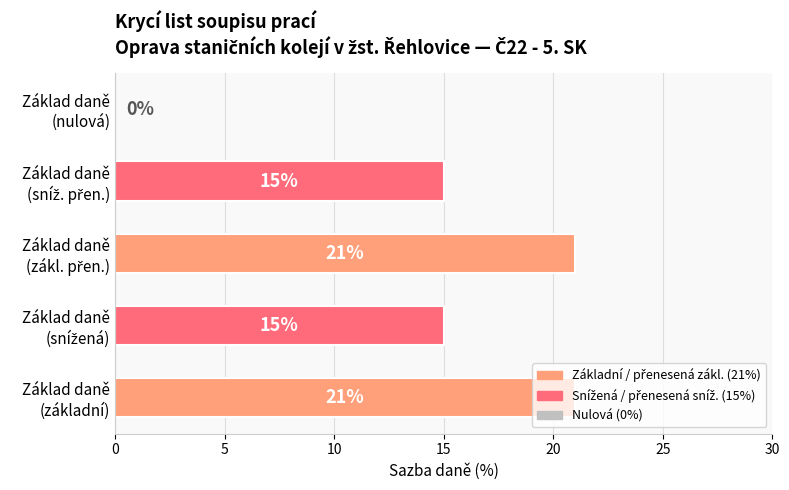

What is the sum of all values?

72